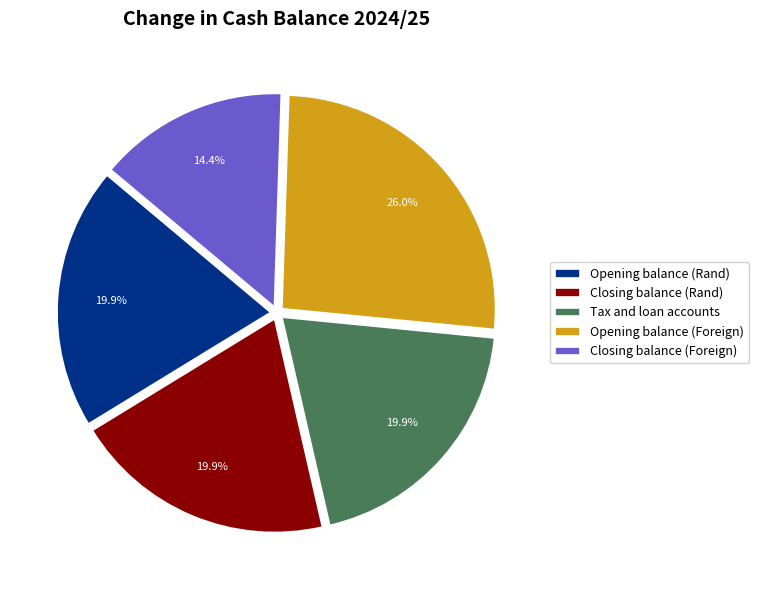

How many segments does this pie chart have?

5